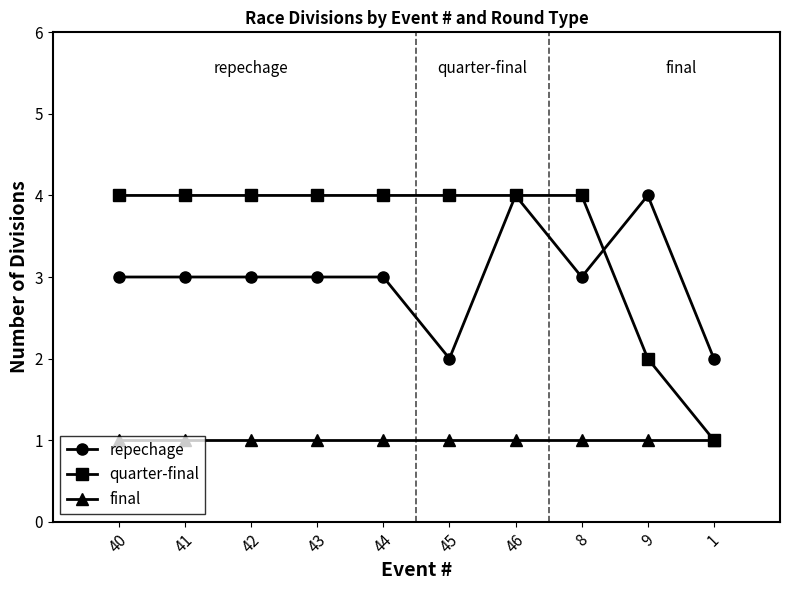

Does the chart display data point markers on the line(s)?

Yes